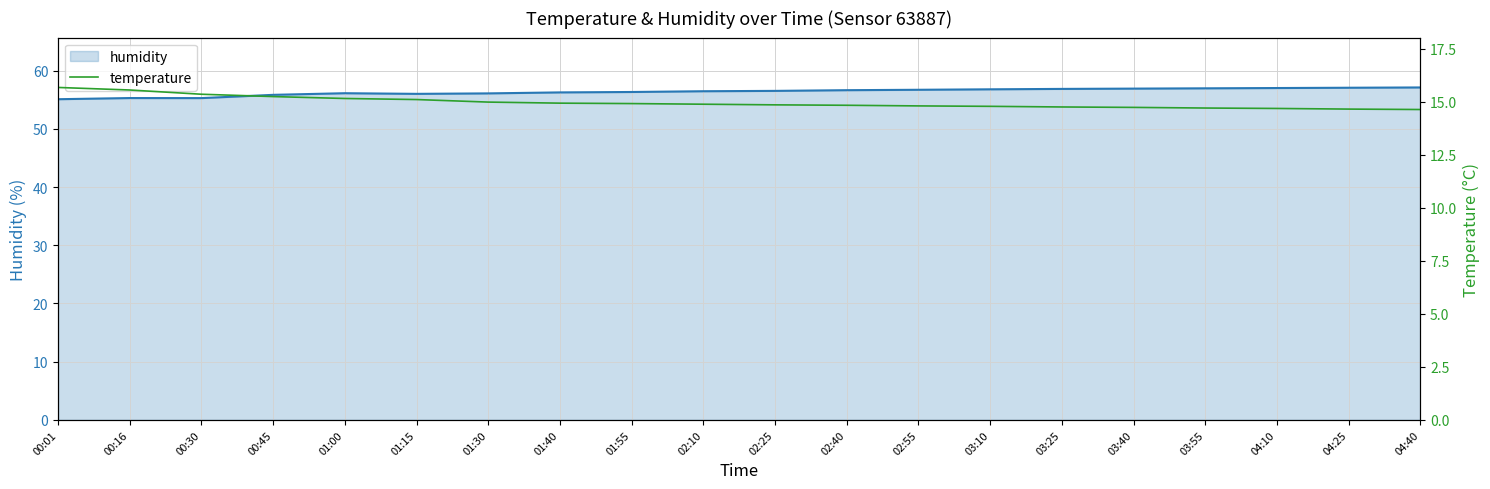

Which category has the highest value across all series?

04:40